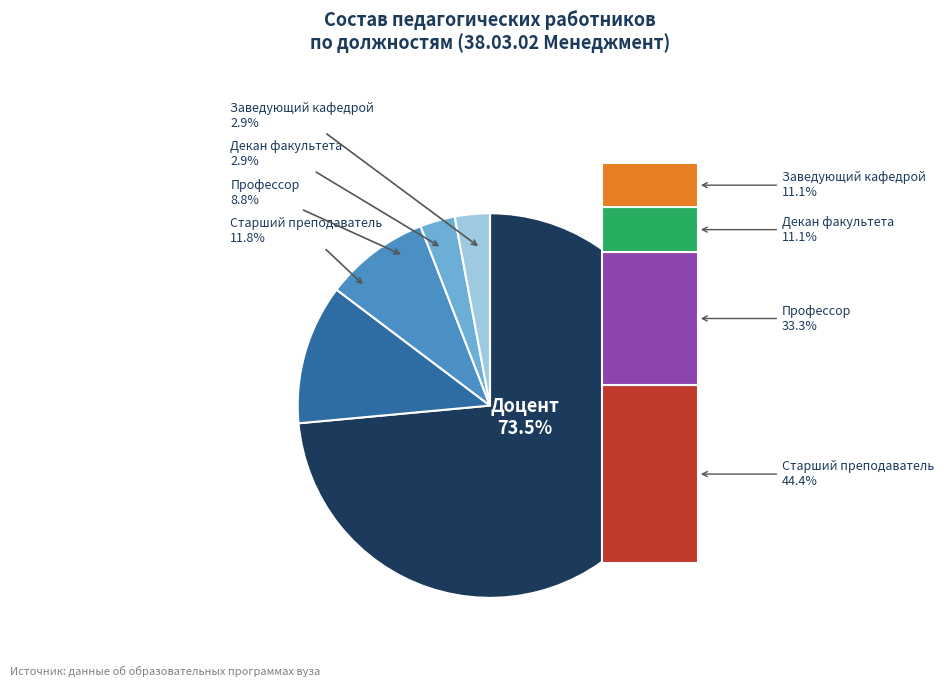

Which category accounts for the majority?

Доцент